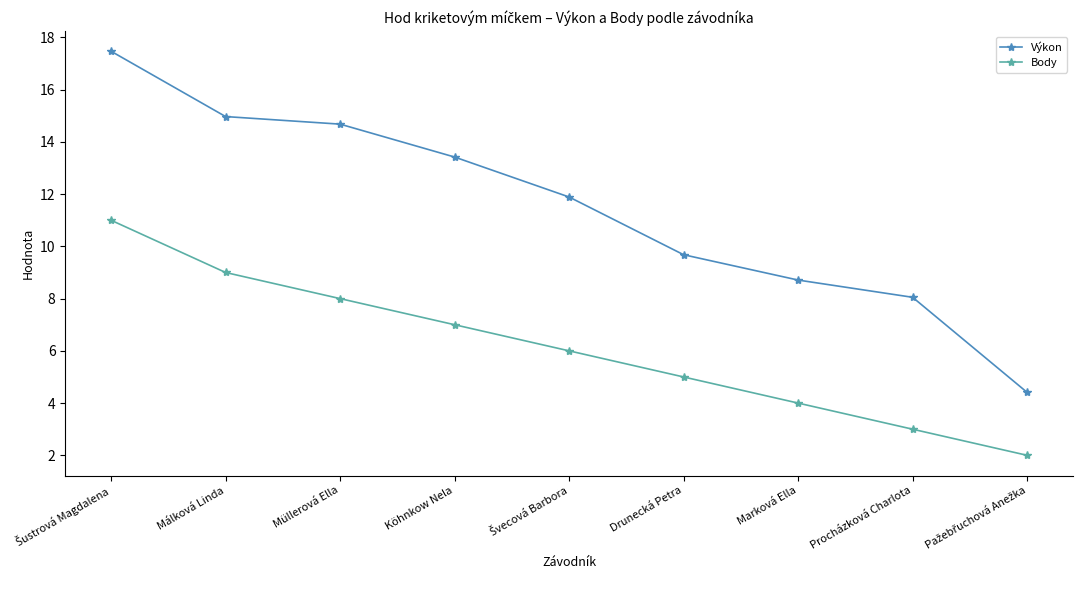

Does the chart display data point markers on the line(s)?

Yes